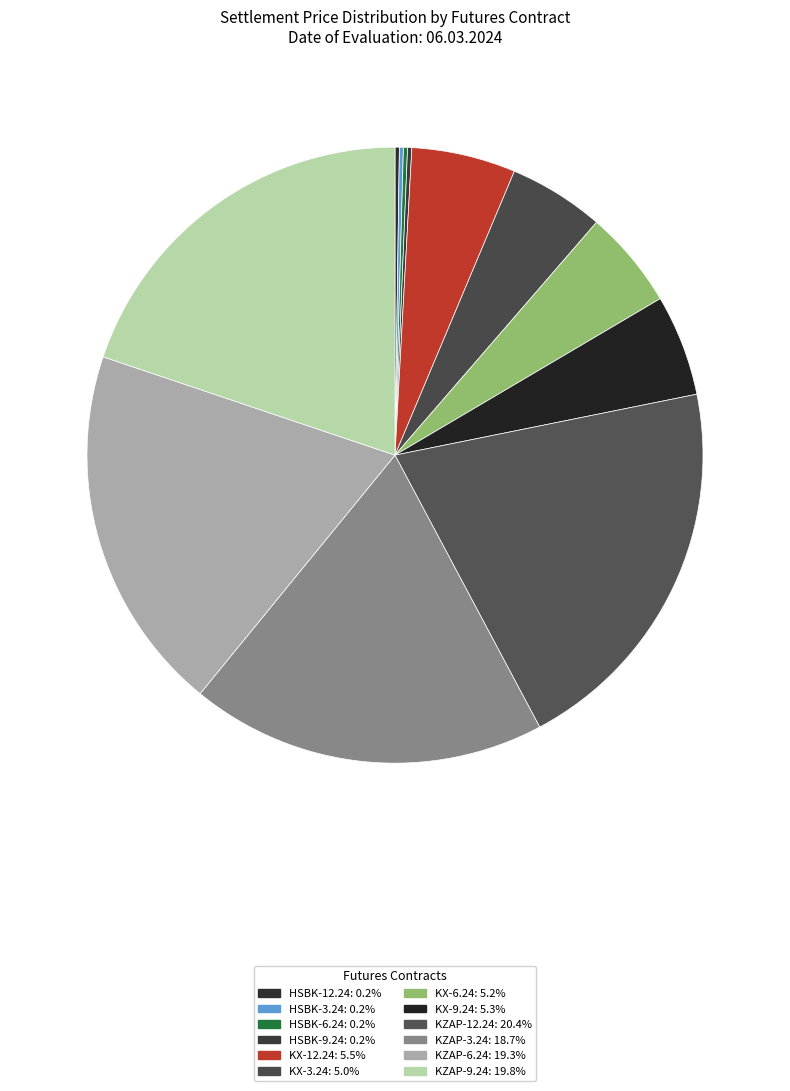

True or false: KZAP-12.24 accounts for 15% of the total.

False